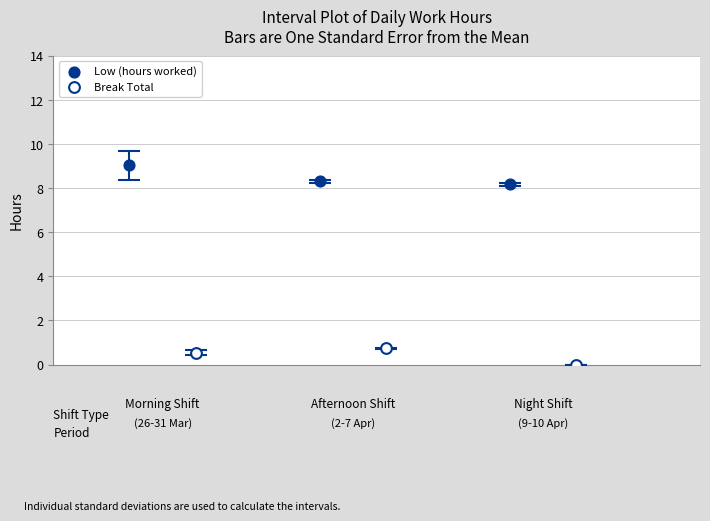

Which series has the widest spread of Y values?

Low (hours worked)